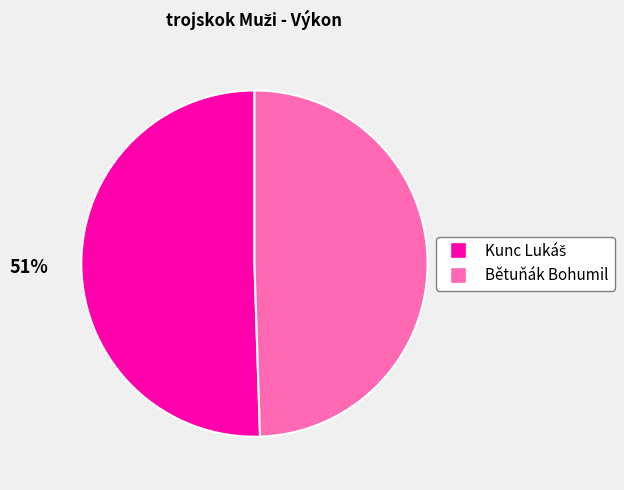

The Bětuňák Bohumil slice represents 36% of the pie. True or false?

False